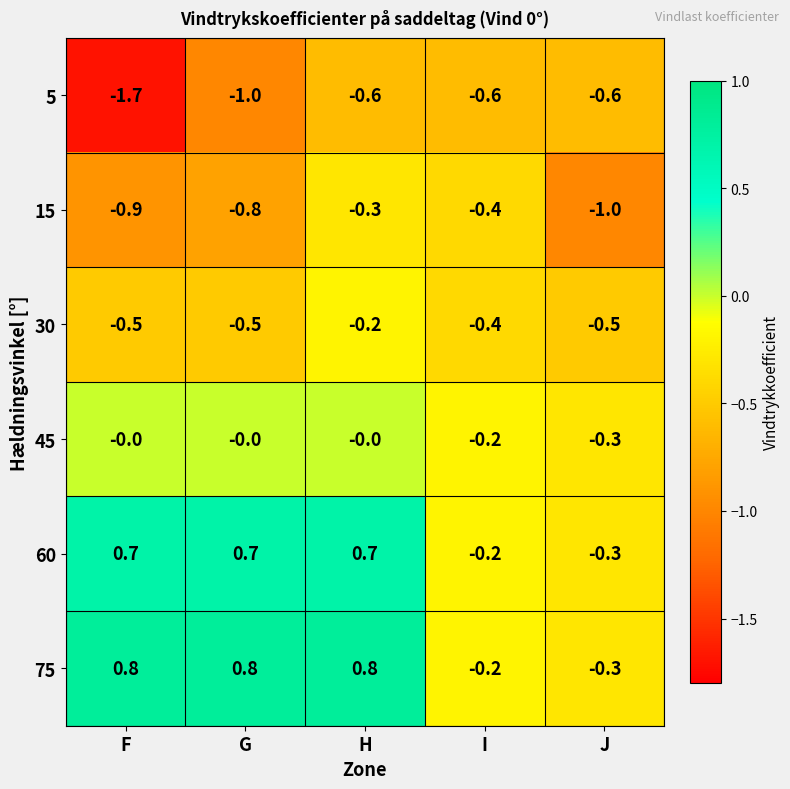

What is the total value across all series at G?

-0.8